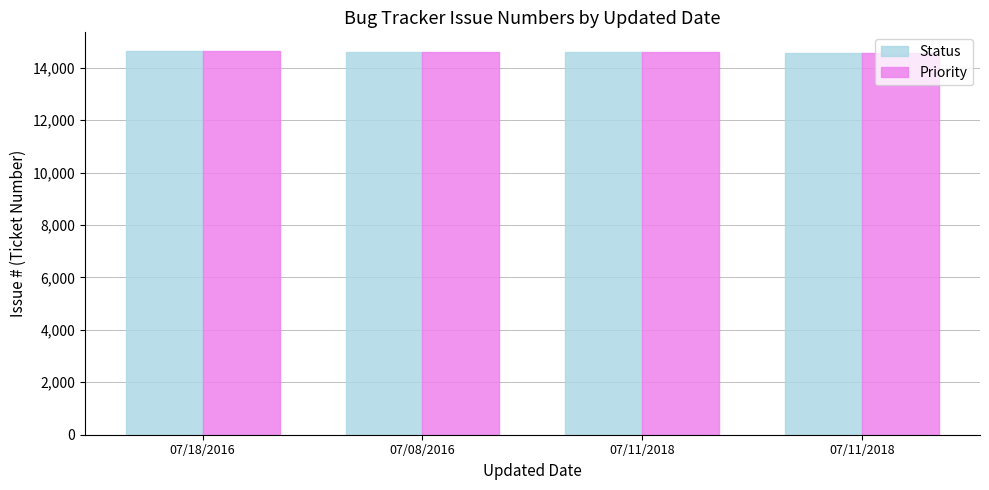

What are all the series names shown in the legend?

Status, Priority